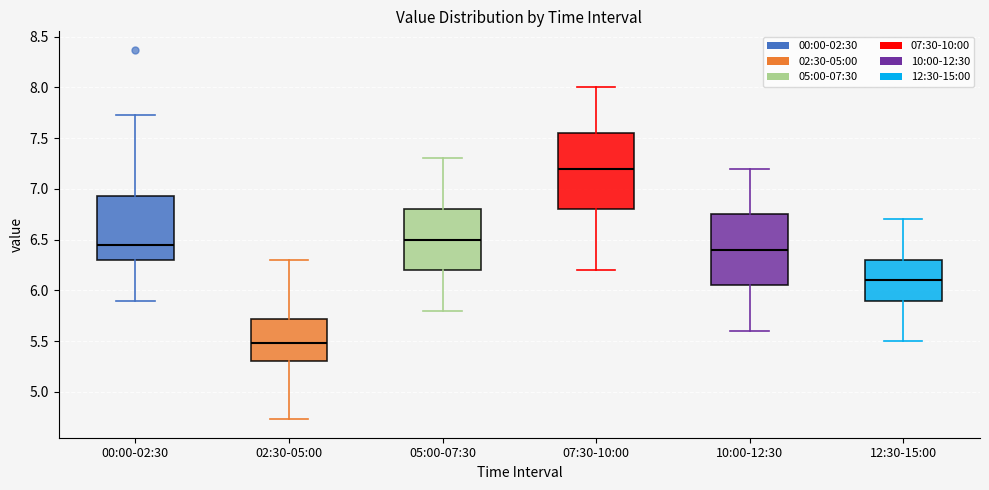

Where does the lower whisker of the box for 05:00-07:30 end on the y-axis? The values are not printed on the chart, so give them approximately, as read against the axis.

5.80